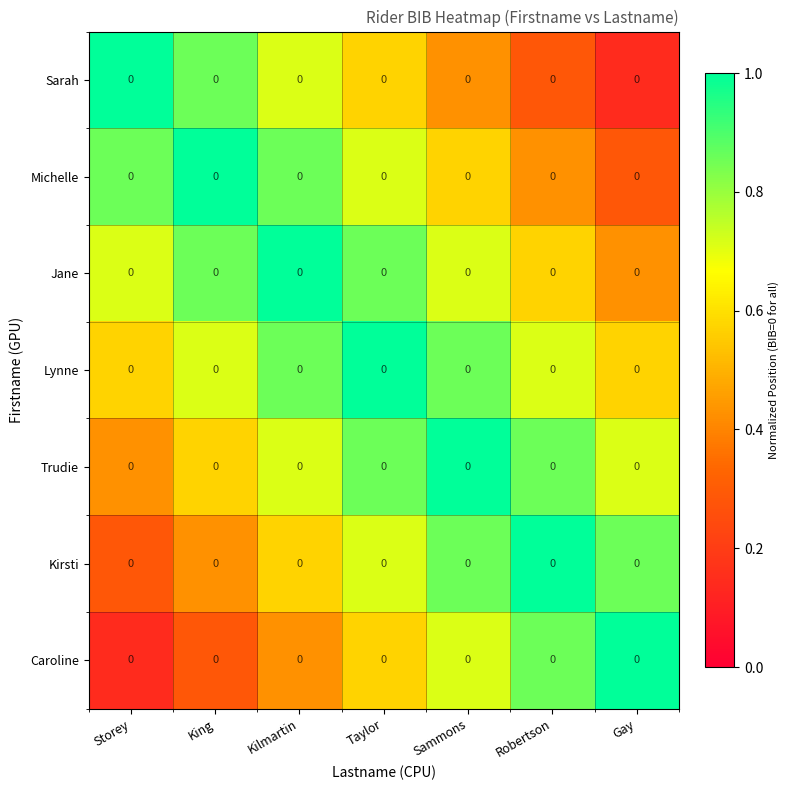

Is it true that Jane equals 0.7 at Kilmartin?

False